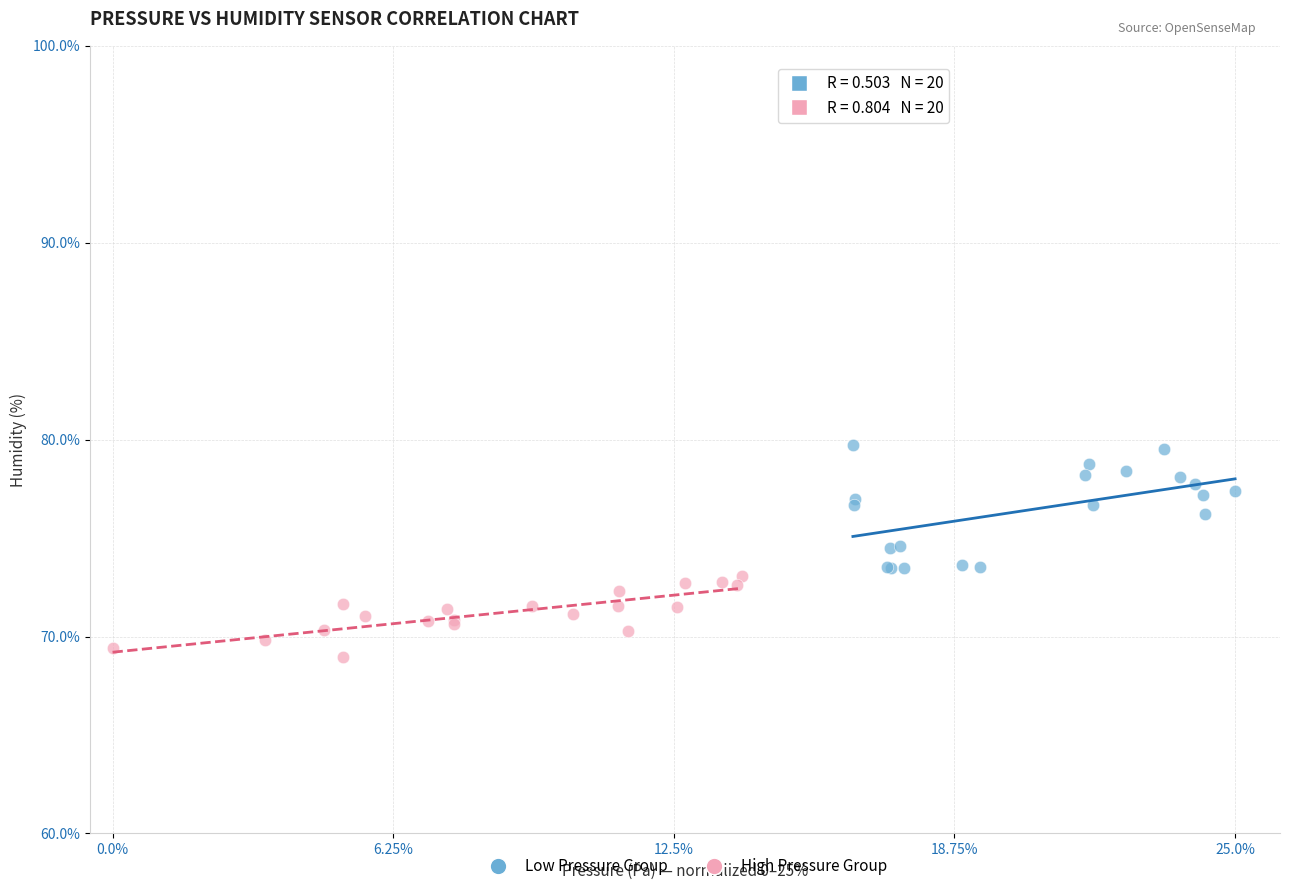

Which series contains the highest Y value?

Low Pressure Group